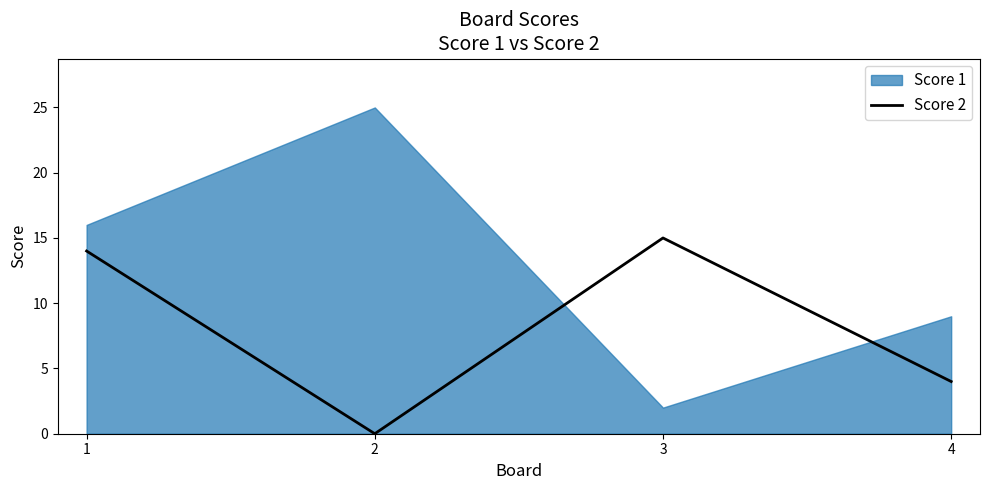

List the labels in order of value, largest first.

3, 1, 4, 2